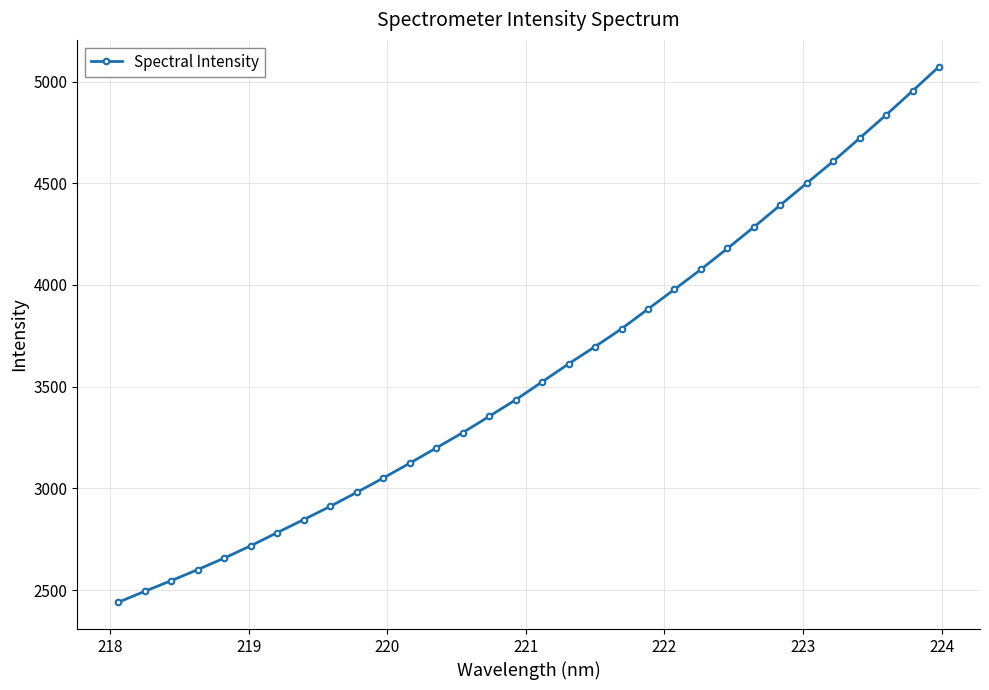

How many data points are less than 3523?

16